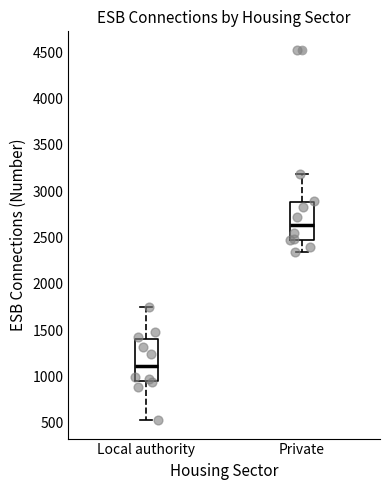

Where is the lower edge of the box for Private on the y-axis? The values are not printed on the chart, so give them approximately, as read against the axis.

2450